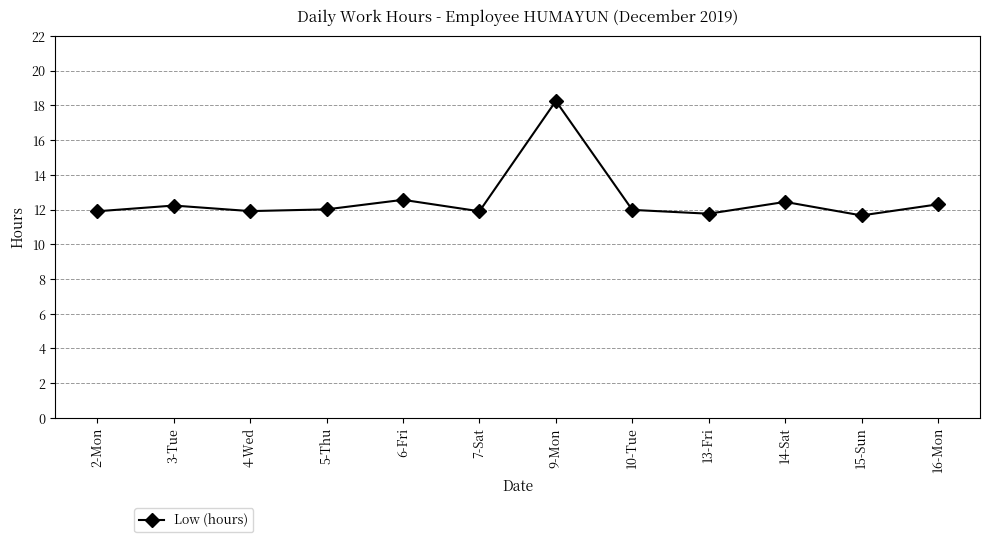

Approximately how many times larger is the value at 9-Mon compared to 3-Tue?

1.5